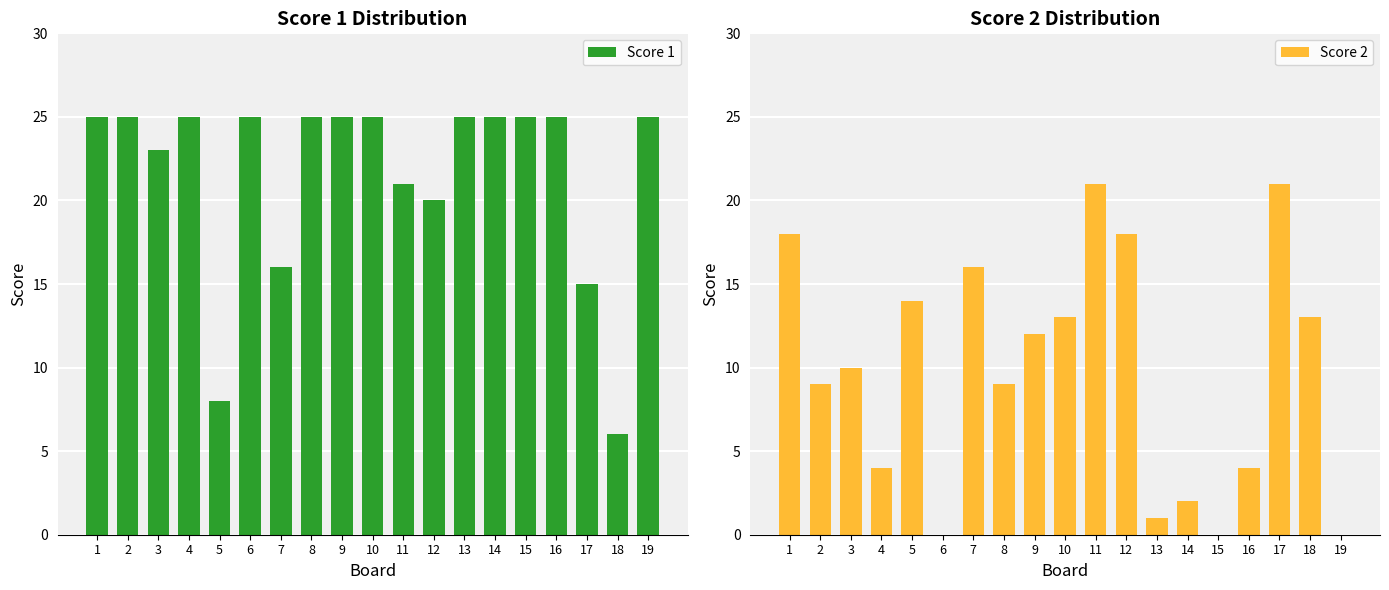

What is the value of the Score 2 bar at the 14th from the left?

2